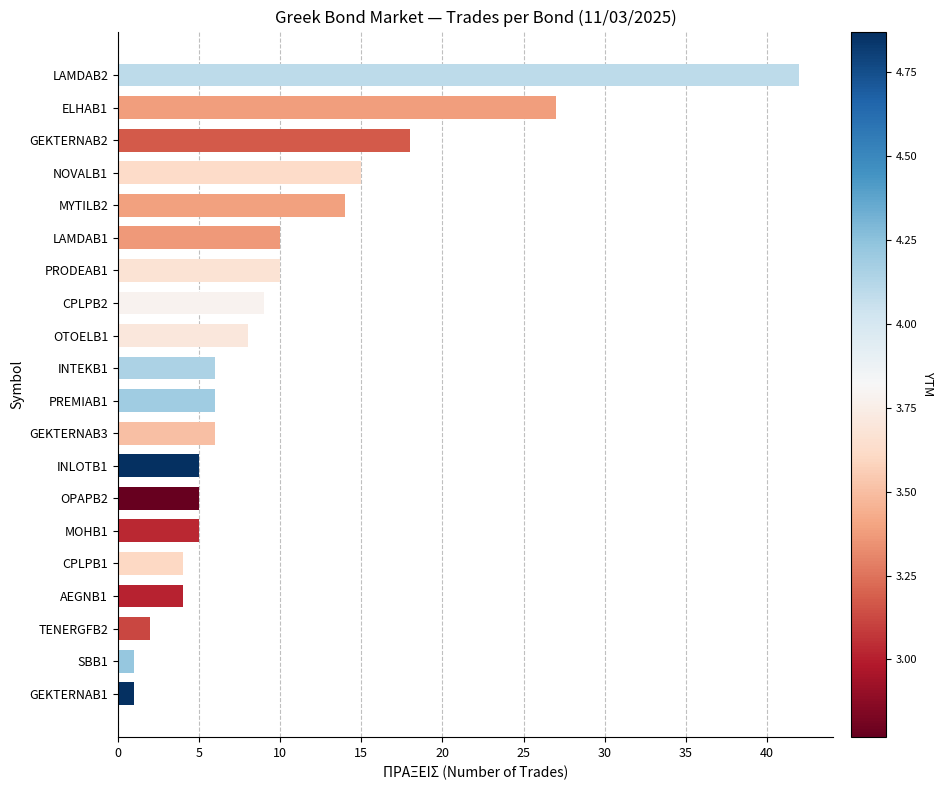

Which has a higher value, CPLPB1 or MYTILB2?

MYTILB2